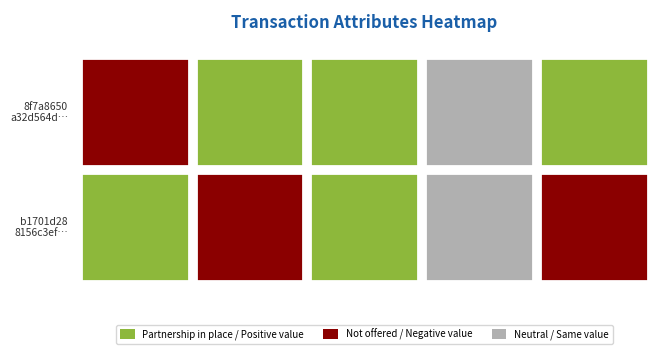

True or false: 8f7a8650a32d564d9e9b170f4b76aaebdd3142c has a value of 0.0 at value.

False